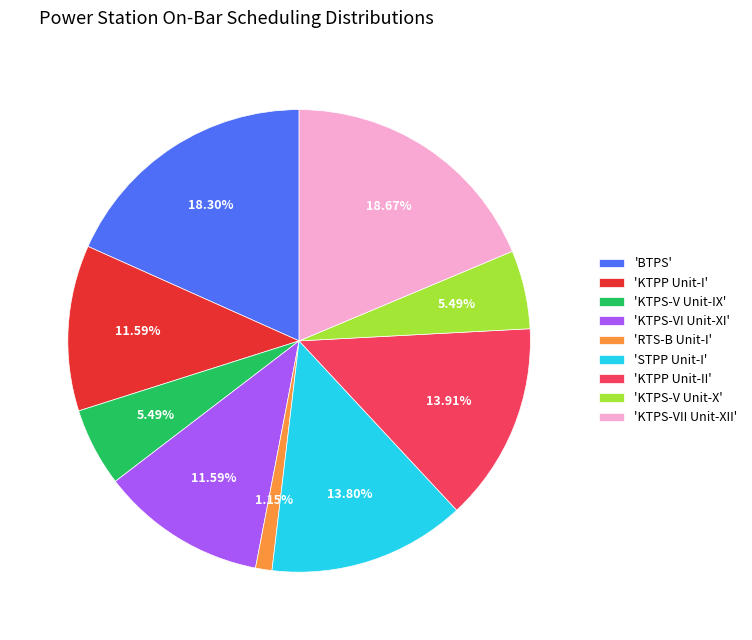

How many segments does this pie chart have?

9